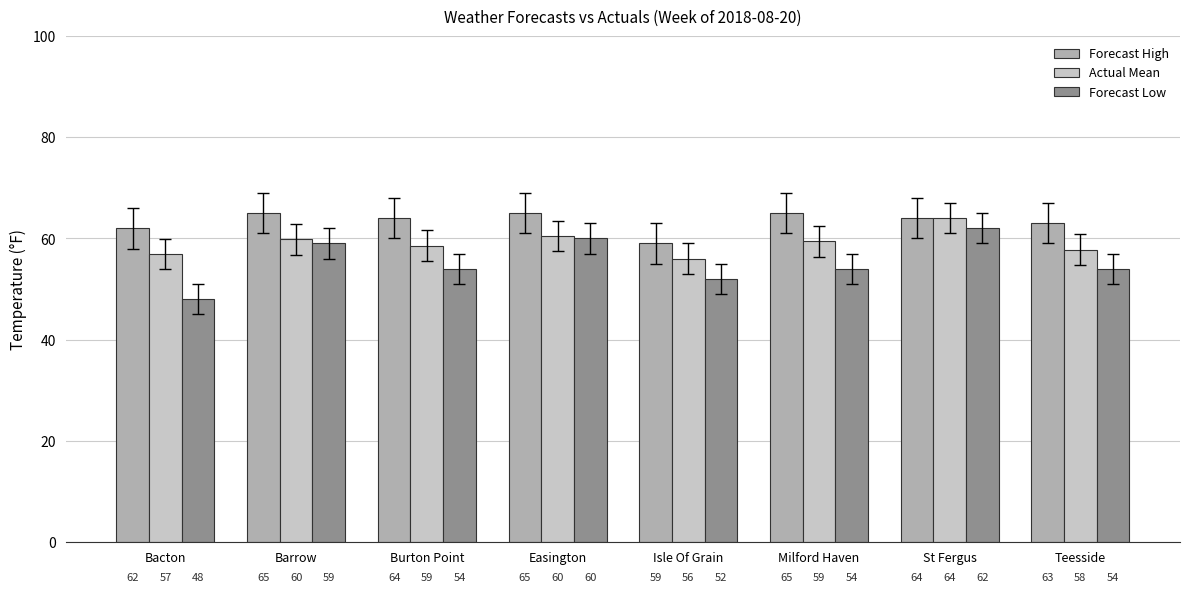

What is the minimum value shown in the chart?

48.0